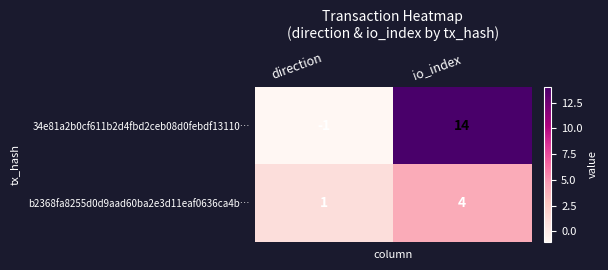

Which category has the highest value in the b2368fa8255d0d9aad60ba2e3d11eaf0636ca4b… series?

io_index